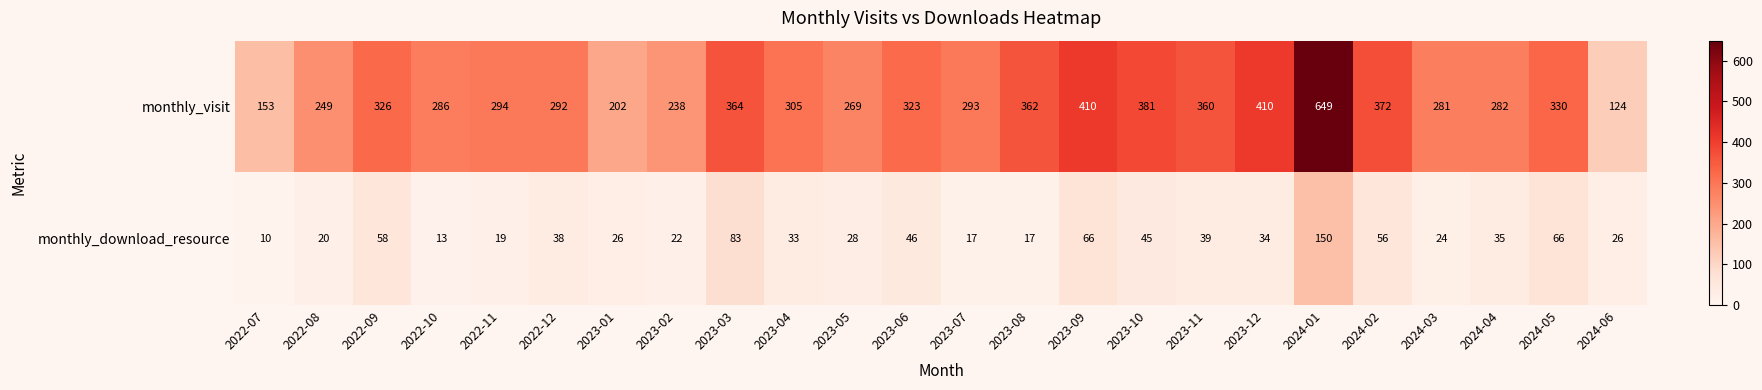

Where is monthly_visit nearest to the value 386?

2023-10